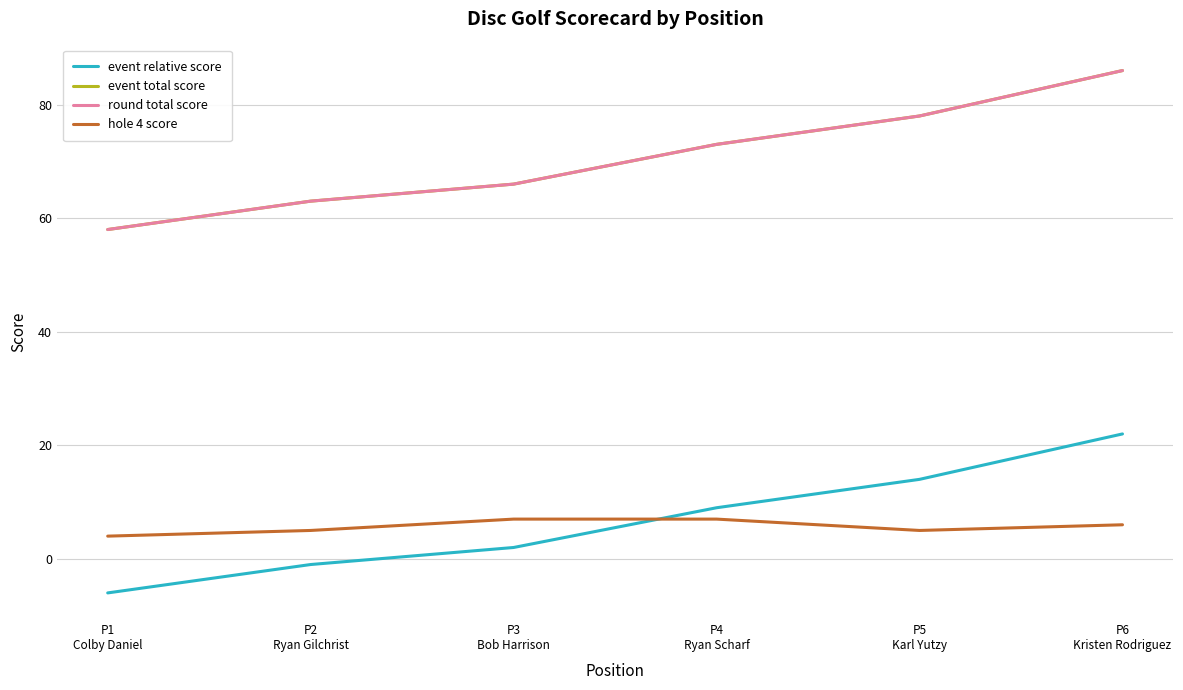

What position from the right is P5
Karl Yutzy?

2